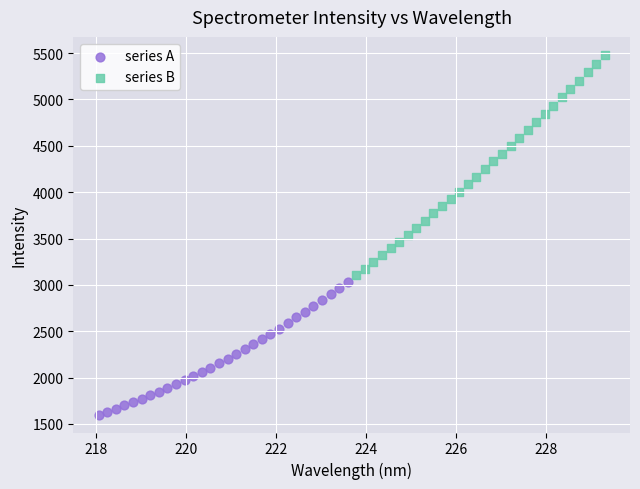

Which series has the largest Y range (max minus min)?

series B